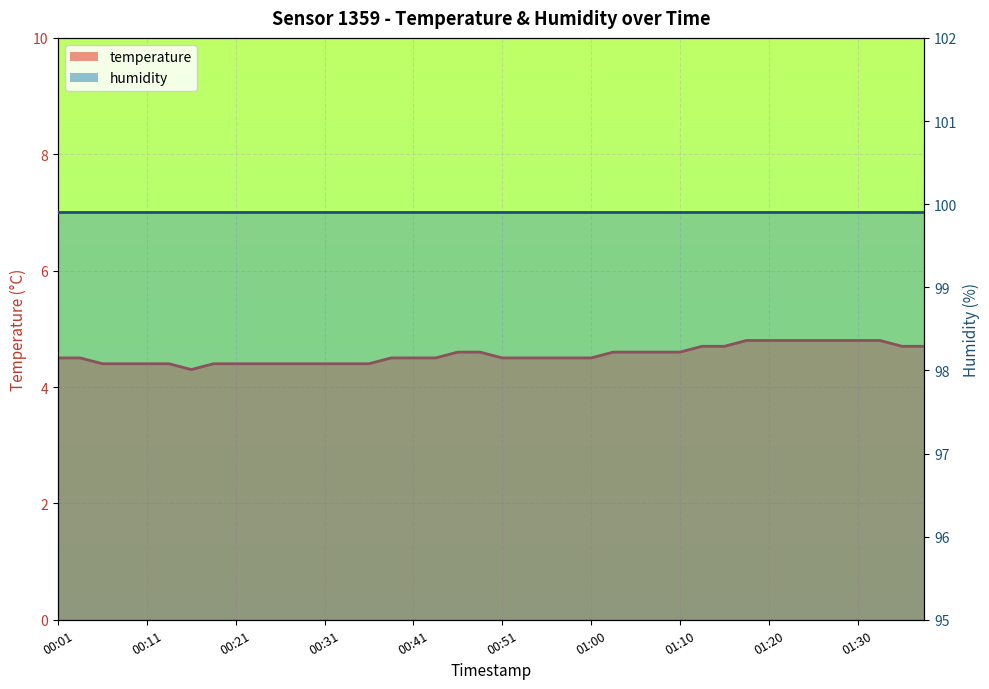

Between 00:58 and 00:16, which is larger?

00:58